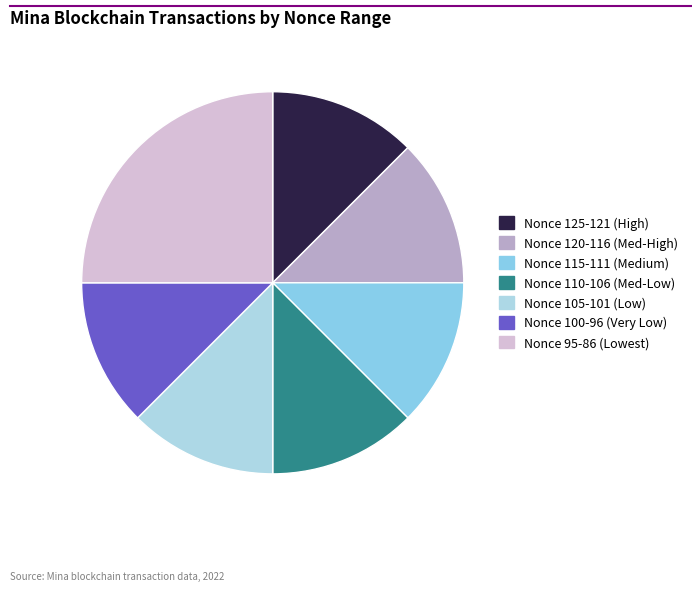

Is there a majority slice in this chart?

No